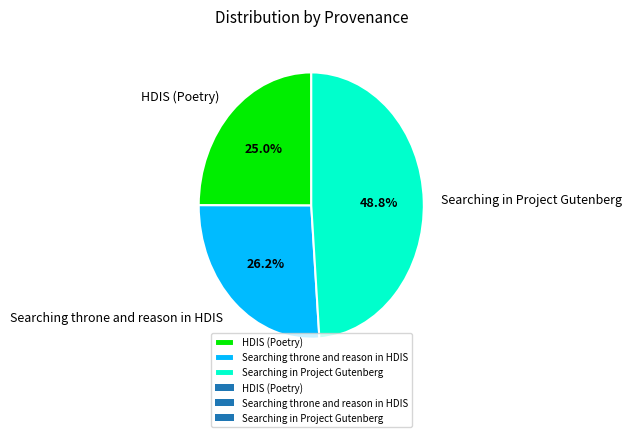

To the nearest percent, what percentage of the pie is HDIS (Poetry)?

25%